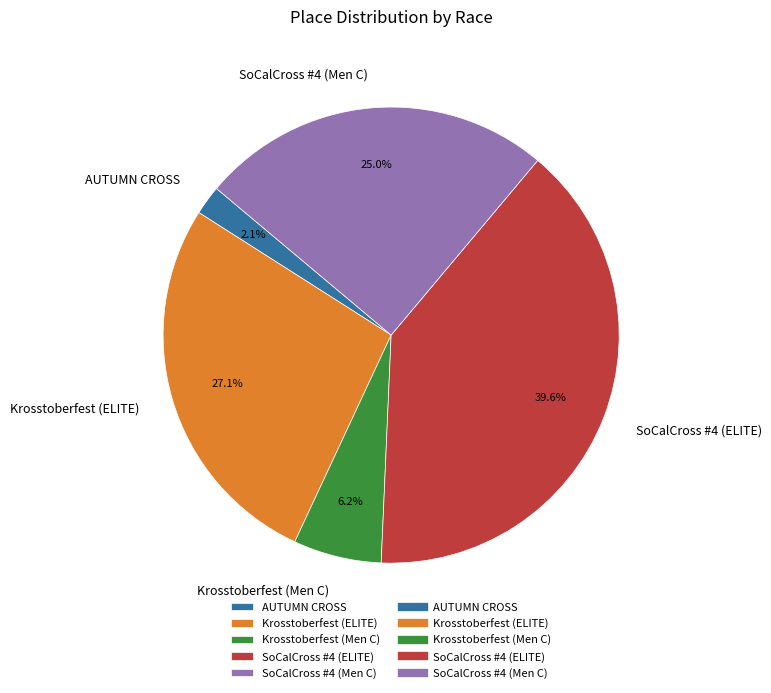

What is the largest slice in the pie chart?

SoCalCross #4 (ELITE)